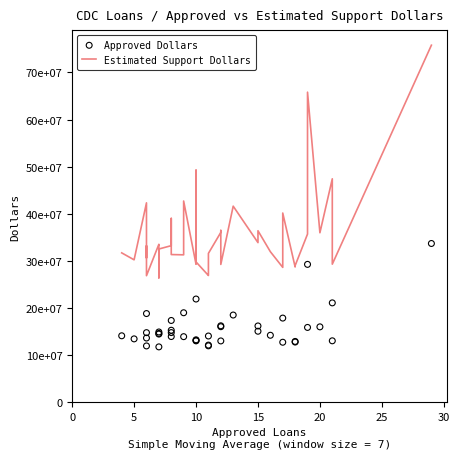

Which series reaches the minimum Y coordinate?

Approved Dollars